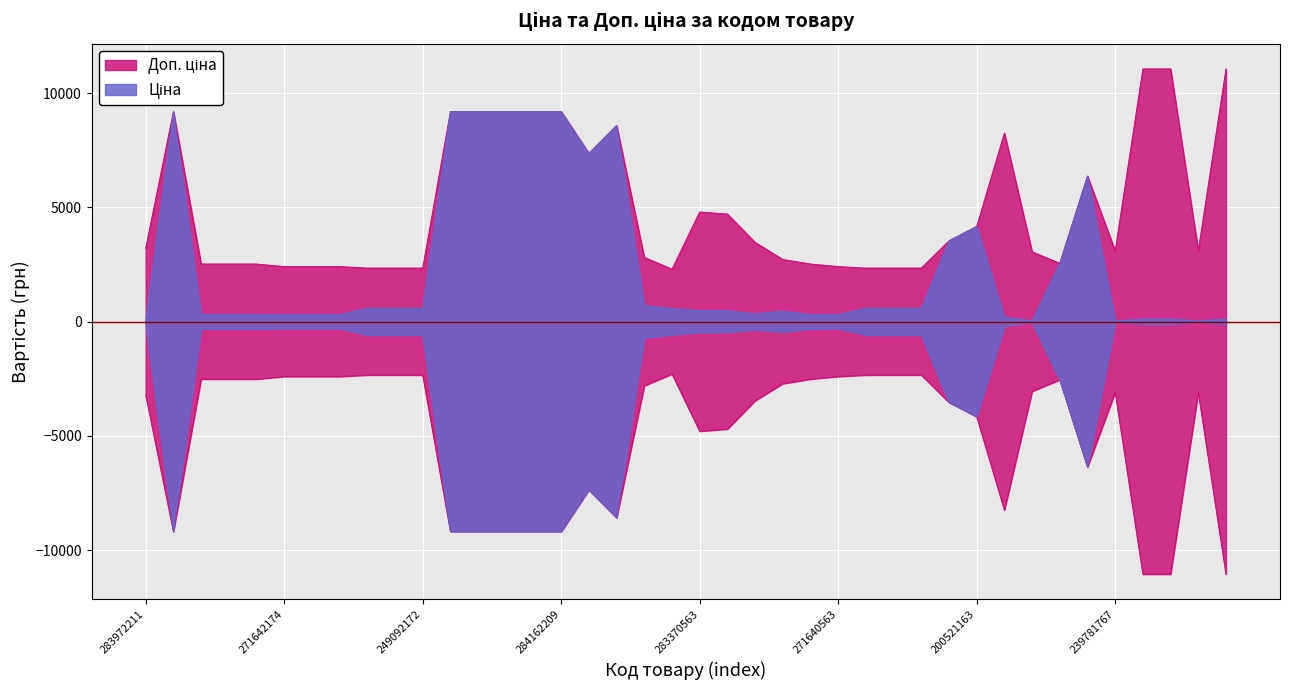

In Ціна, how many points are lower than both neighbors (excluding endpoints)?

6